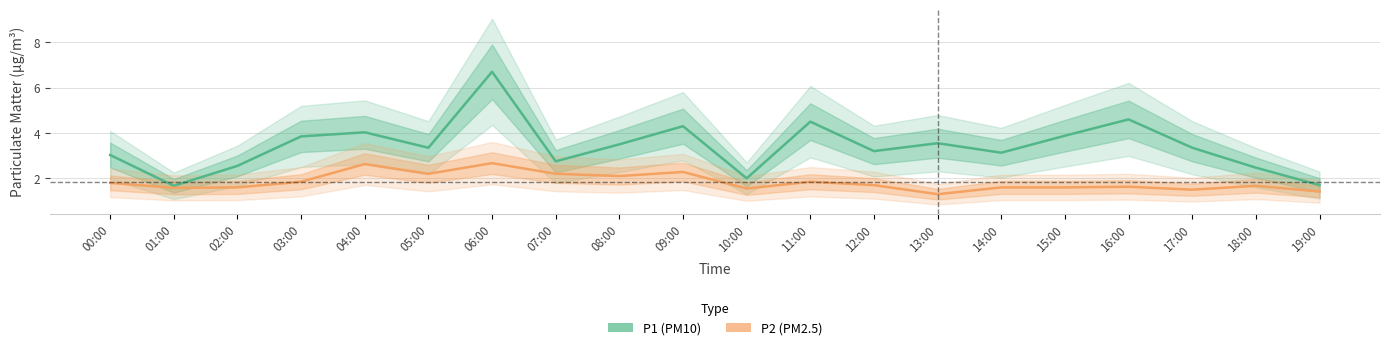

What are all the series names shown in the legend?

P1, P2